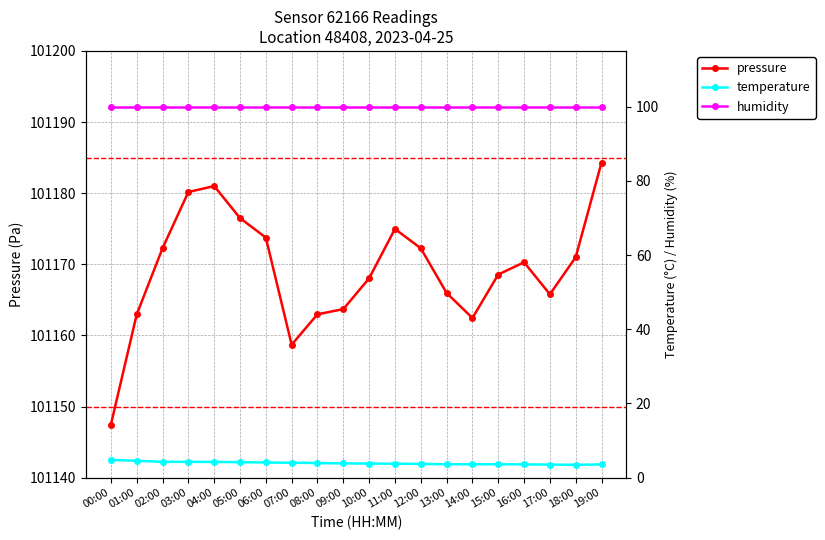

At which label is humidity closest to 100?

00:00